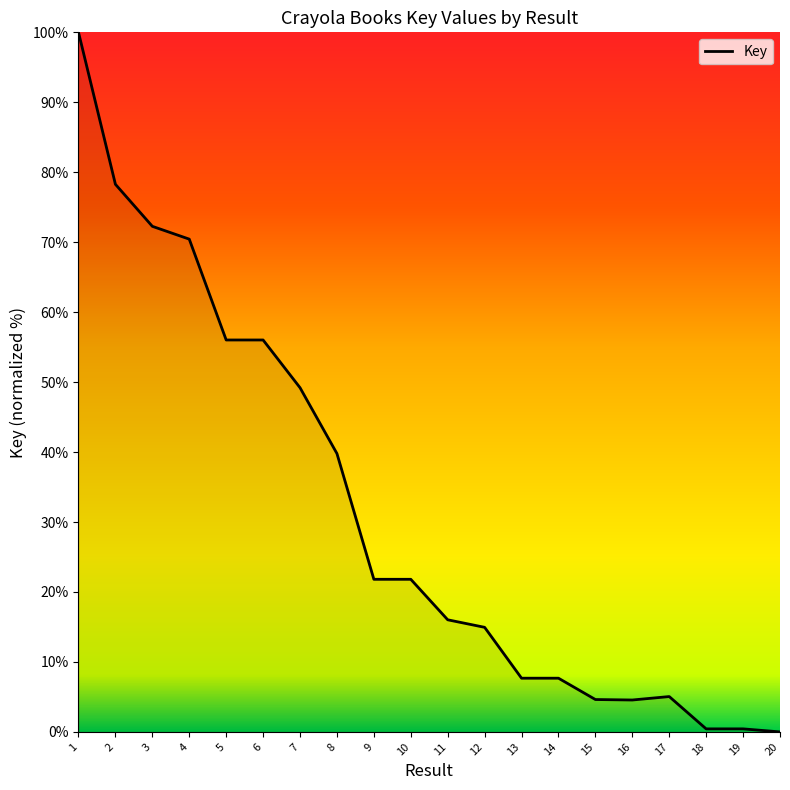

The chart shows a value of 23.0 at 12. True or false?

False